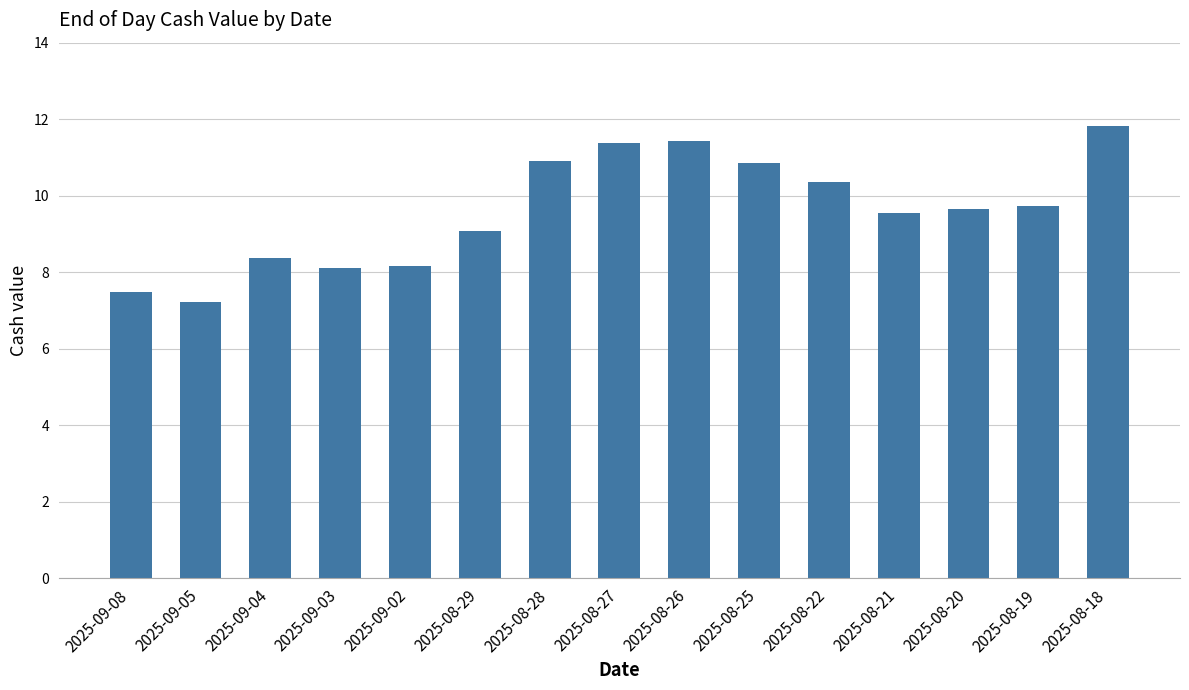

What is the maximum value shown in the chart?

11.8